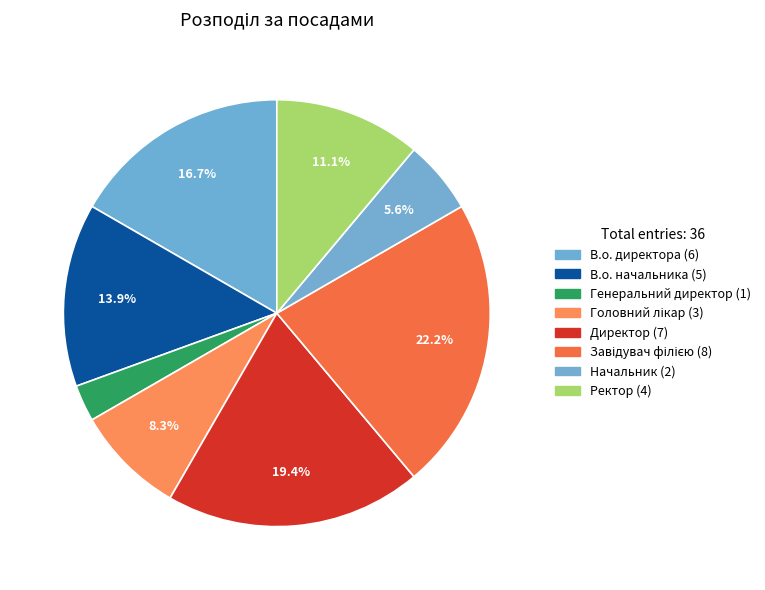

What is the total percentage of В.о. директора and Головний лікар?

25.0%